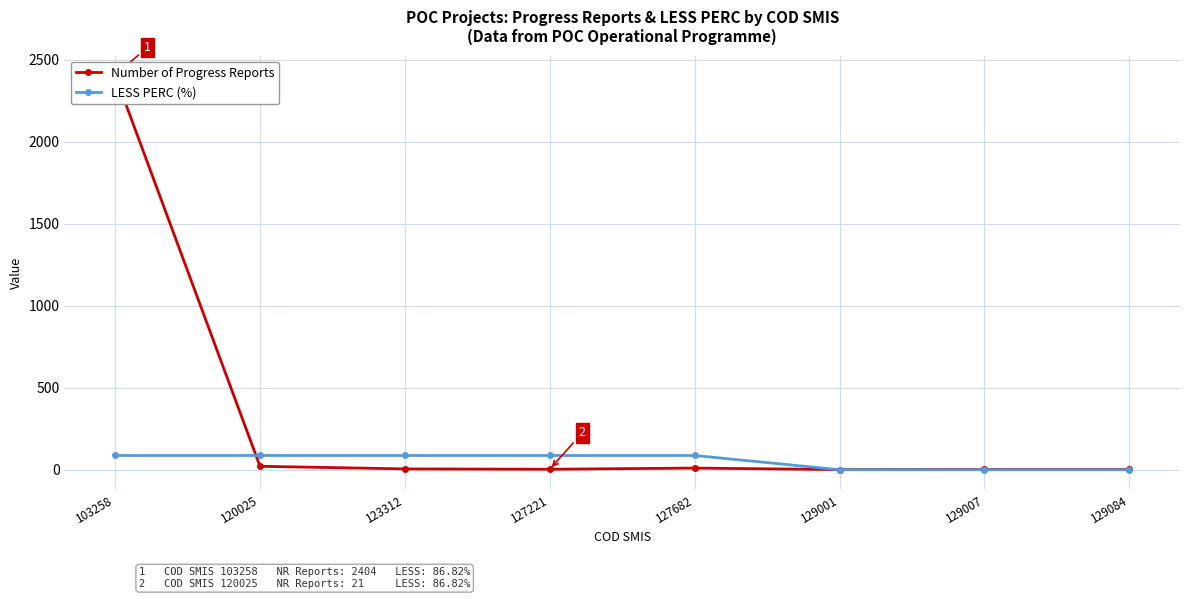

What is the difference between the highest and lowest values at 120025?

65.8